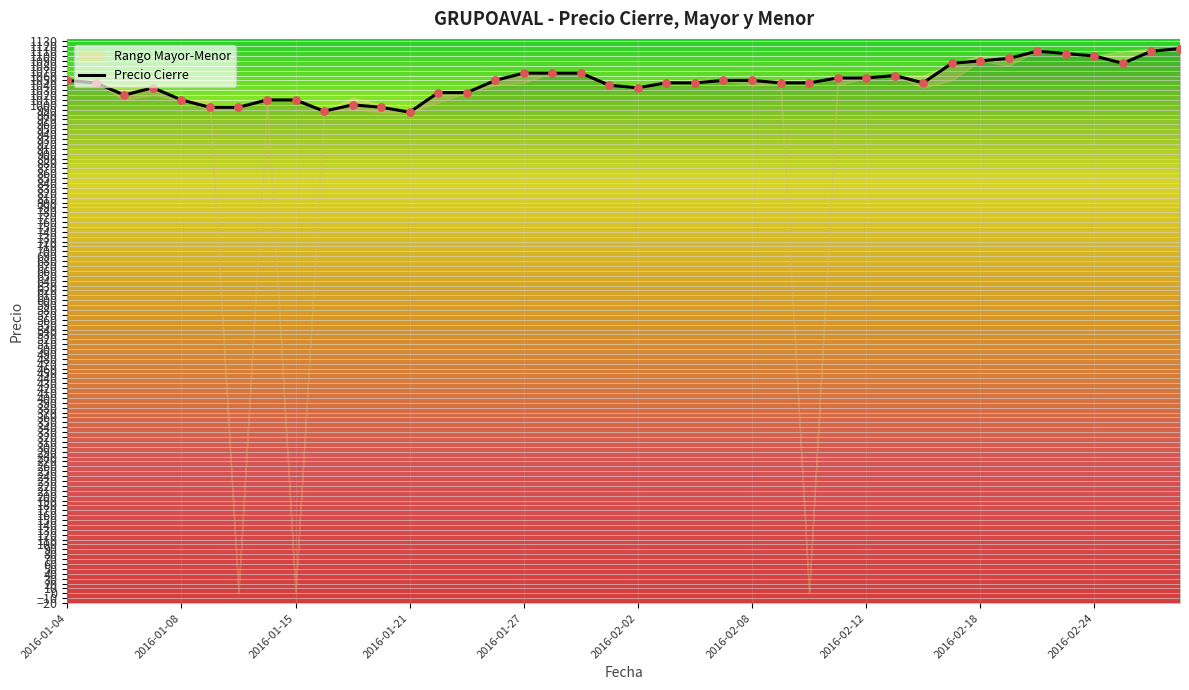

At how many categories does at least one series exceed 258?

40